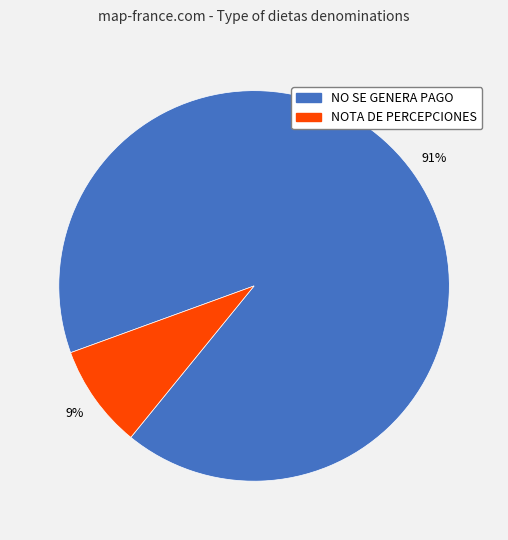

Does any single category account for the majority?

Yes